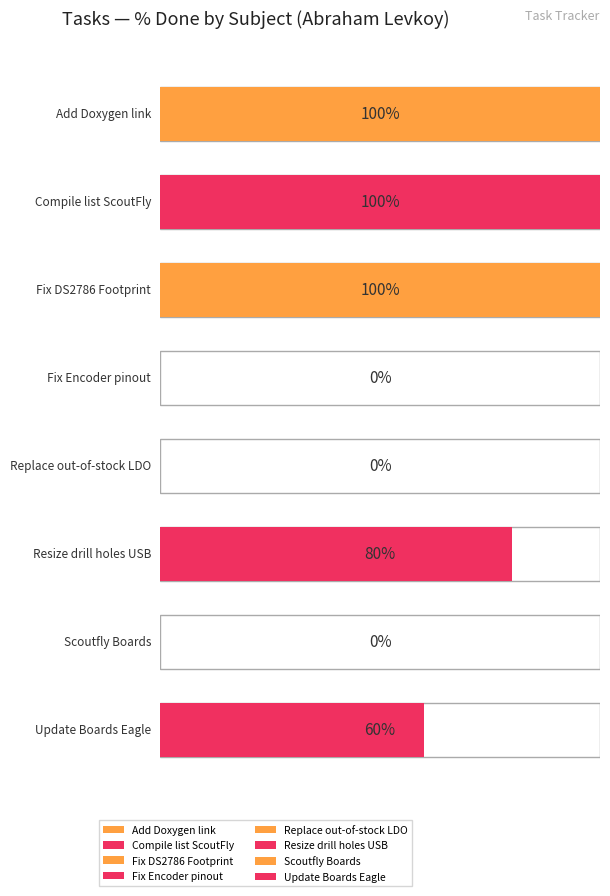

At which category does the chart reach its minimum across all series?

Fix Encoder pinout